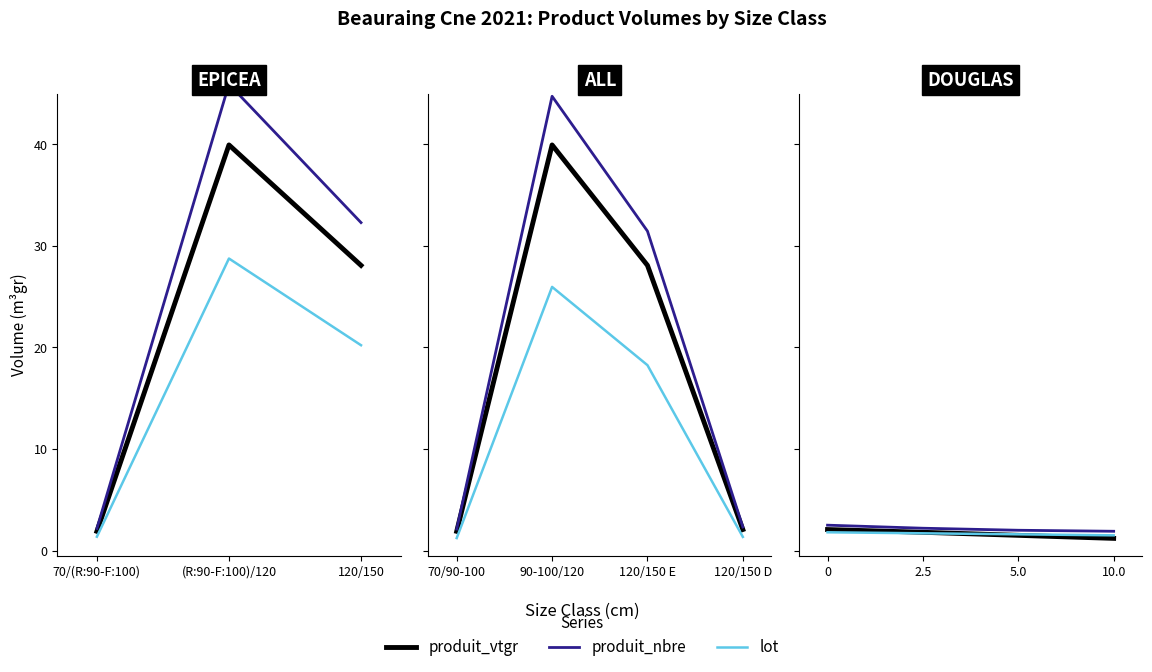

What is the difference between the second highest and minimum values in the produit_nbre series?

0.3